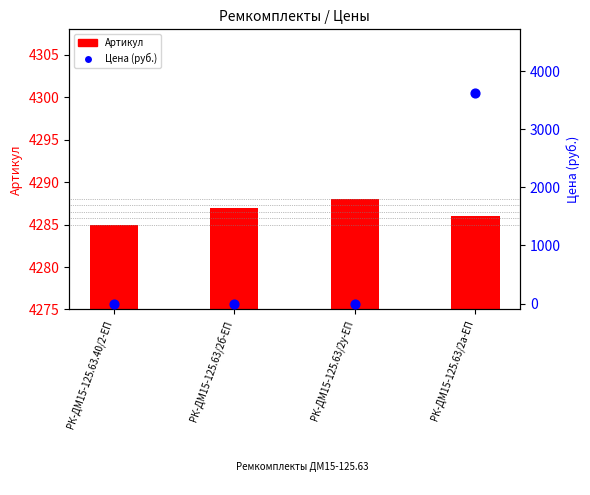

Which series contains the lowest Y value?

Цена (руб.)